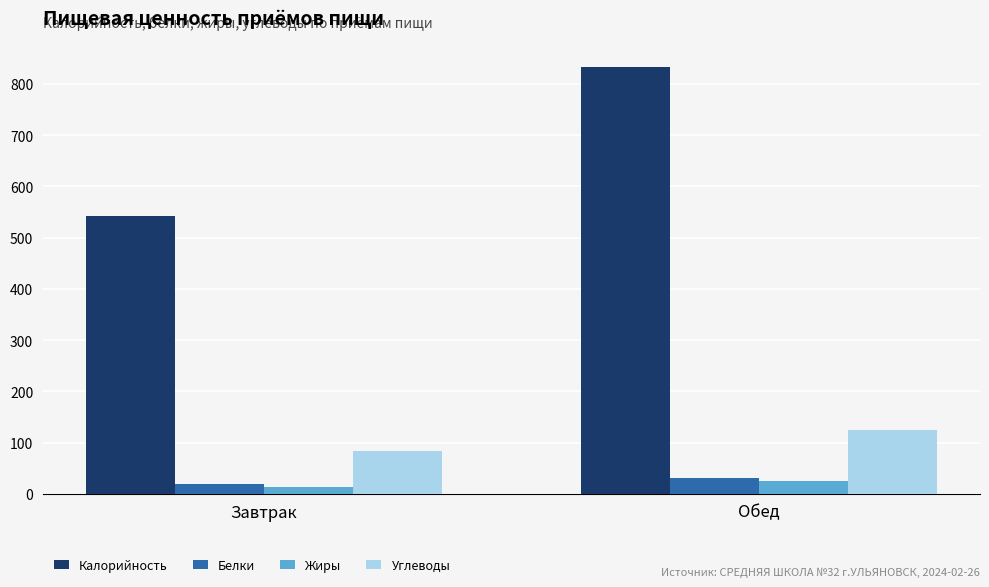

Which series changed the most between Завтрак and Обед?

Калорийность